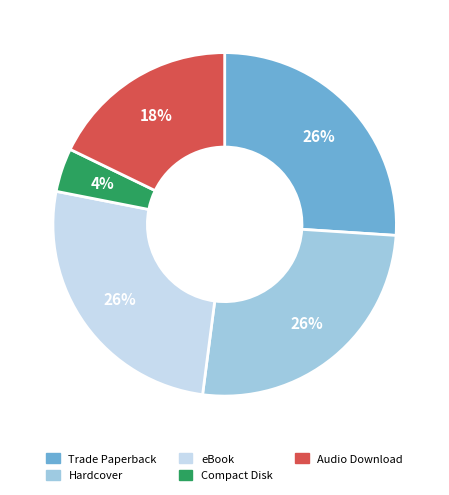

How many slices are in this pie chart?

5